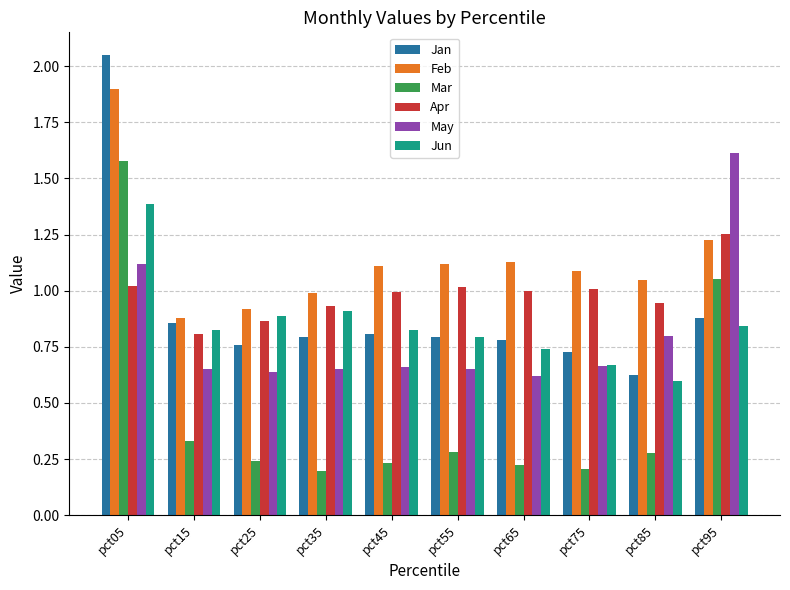

At which label is May closest to 1?

pct05